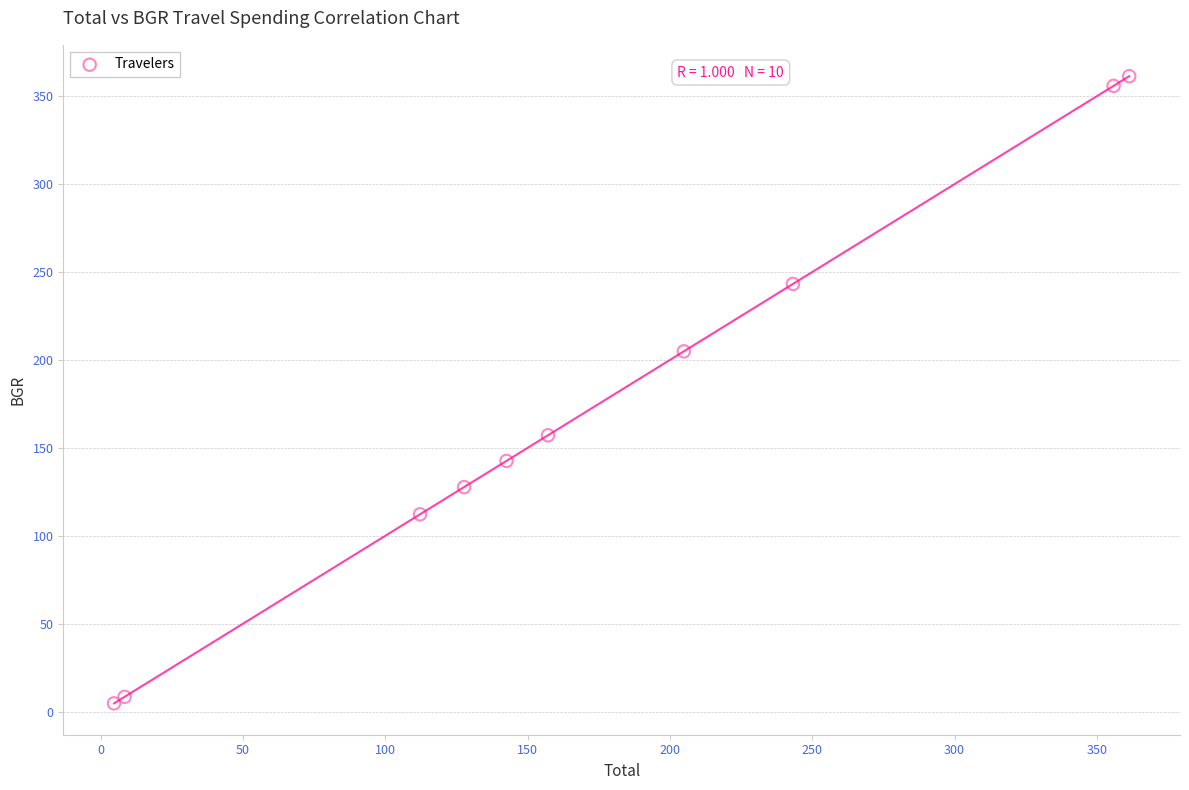

What Y value in the scatter plot is closest to 183?

204.9